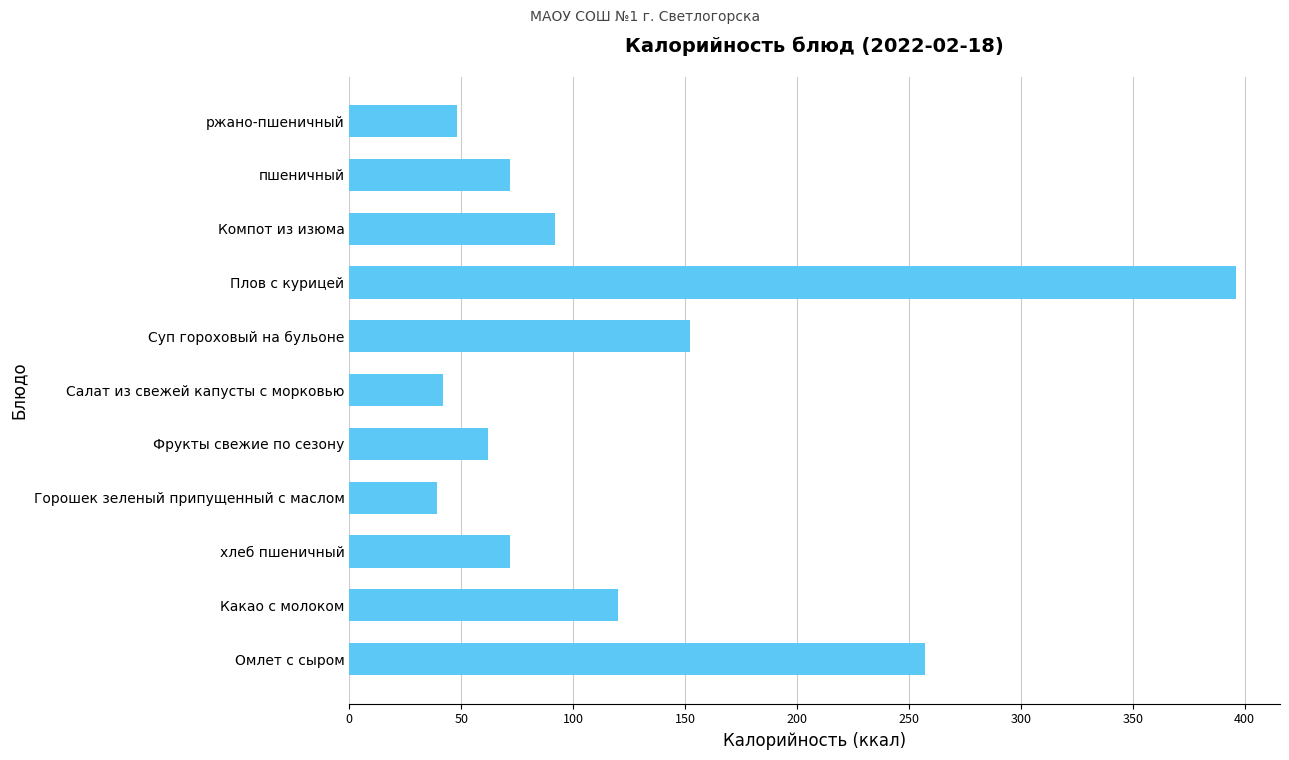

Reading top to bottom, what are all the values shown in this chart?

48	72	92	396	152	42	62	39	72	120	257